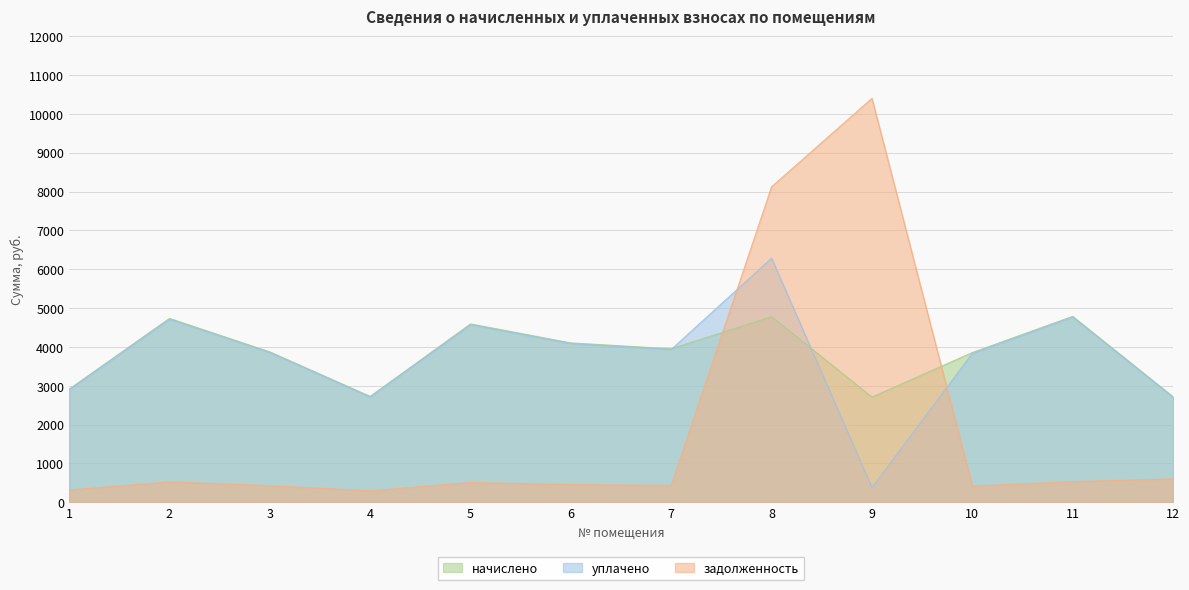

Reading right to left, list all the values displayed in this chart.

начислено: 12=2718.2	11=4787.9	10=3855.2	9=2709.4	8=4779.1	7=3953.0	6=4103.9	5=4592.5	4=2727.1	3=3873.0	2=4734.6	1=2913.7
уплачено: 12=2706.6	11=4767.4	10=3837.0	9=378.9	8=6286.0	7=3936.1	6=4086.4	5=4572.9	4=2714.2	3=3856.4	2=4714.4	1=2899.8
задолженность: 12=604.0	11=532.0	10=418.6	9=10399.3	8=8123.2	7=439.2	6=456.0	5=510.3	4=296.1	3=430.3	2=526.1	1=316.3